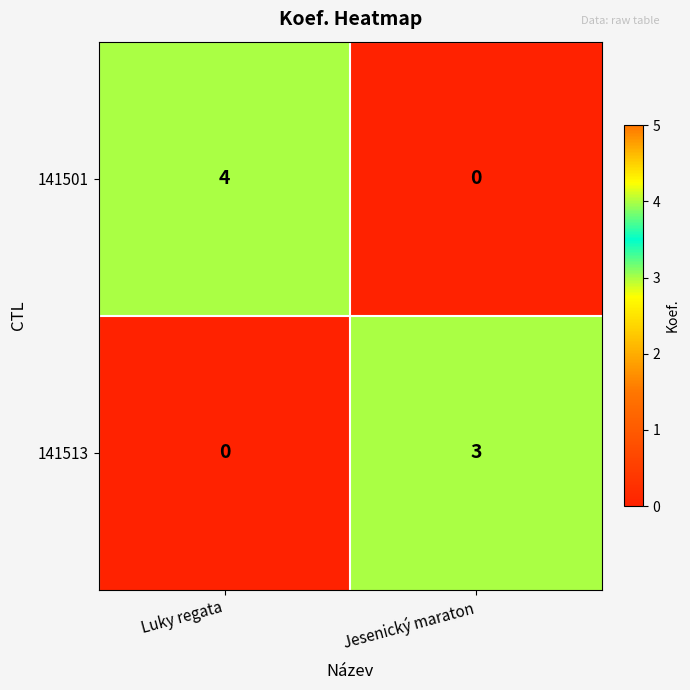

What is the difference between the 141501 values at Jesenický maraton and Luky regata?

4